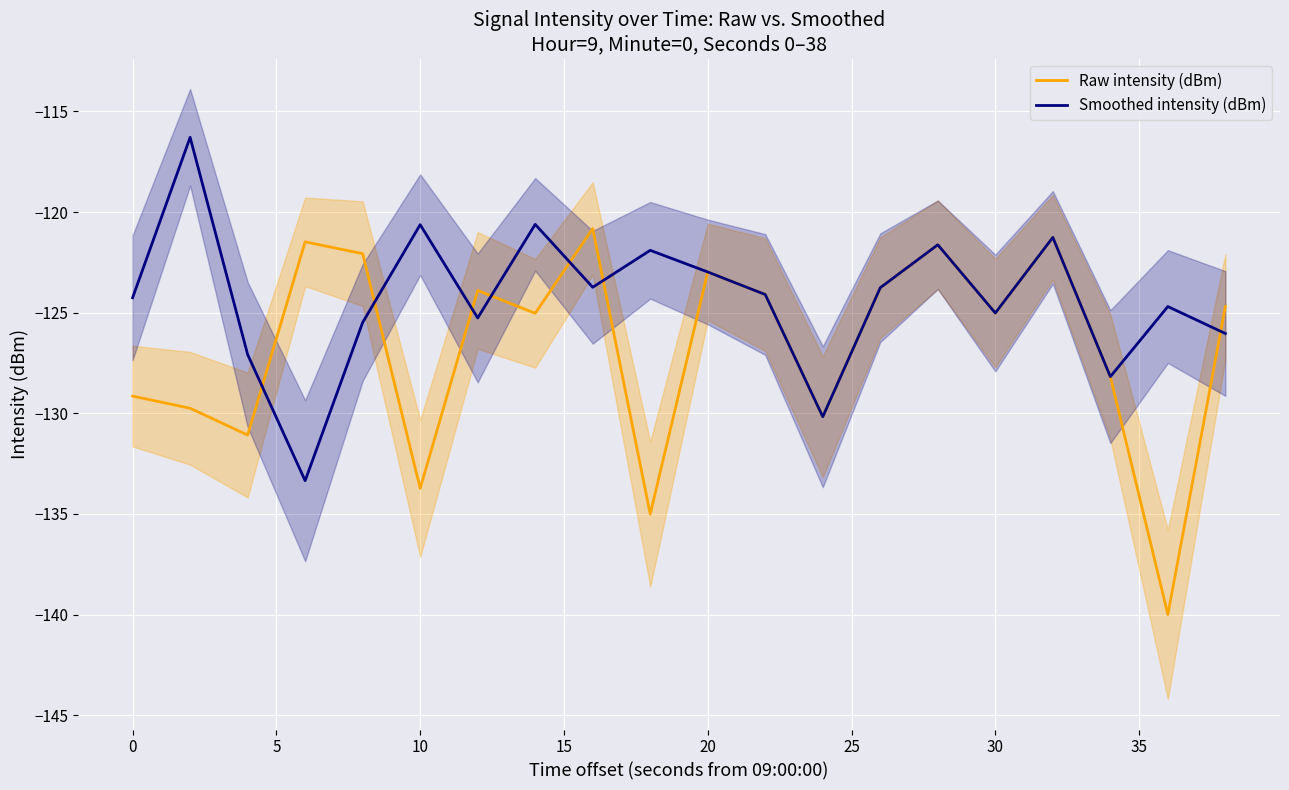

The Smoothed intensity (dBm) series shows -163.6 at 30. True or false?

False